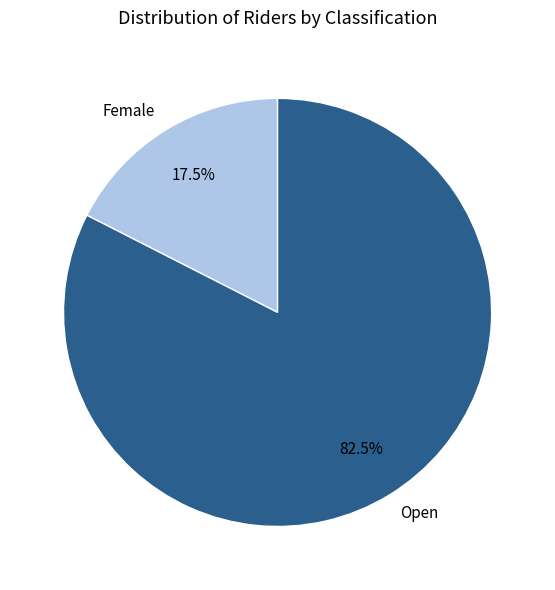

How many segments does this pie chart have?

2